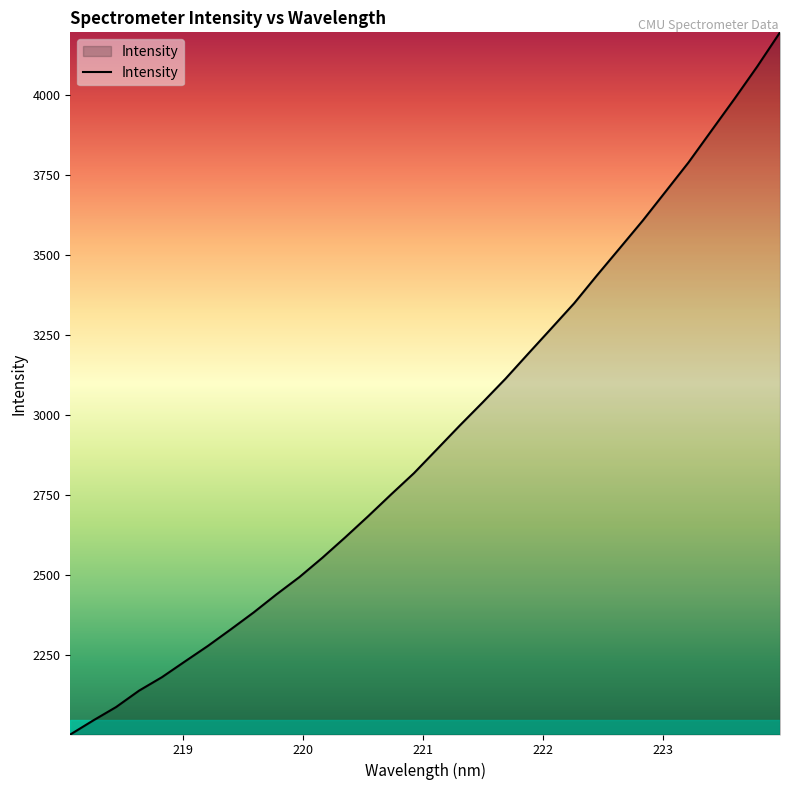

What is the maximum value shown in the chart?

4194.1